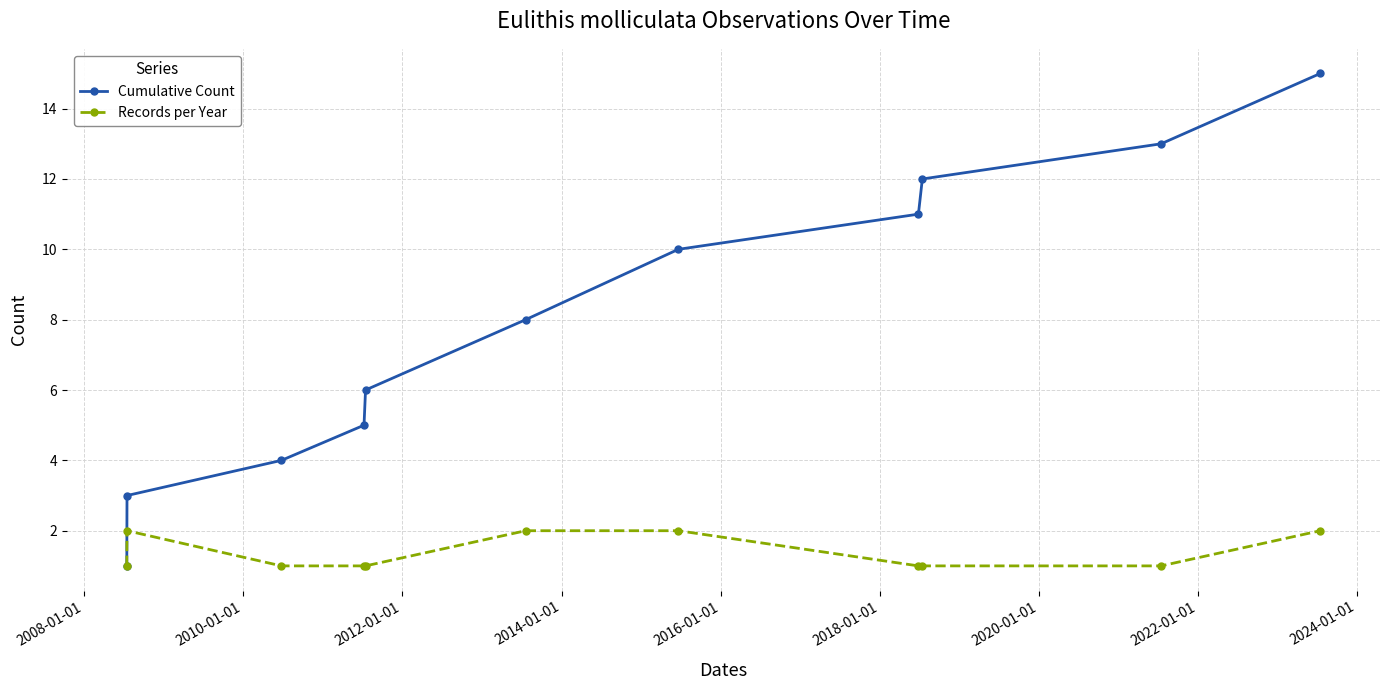

True or false: Cumulative Count has more than 2 interior local peaks.

False